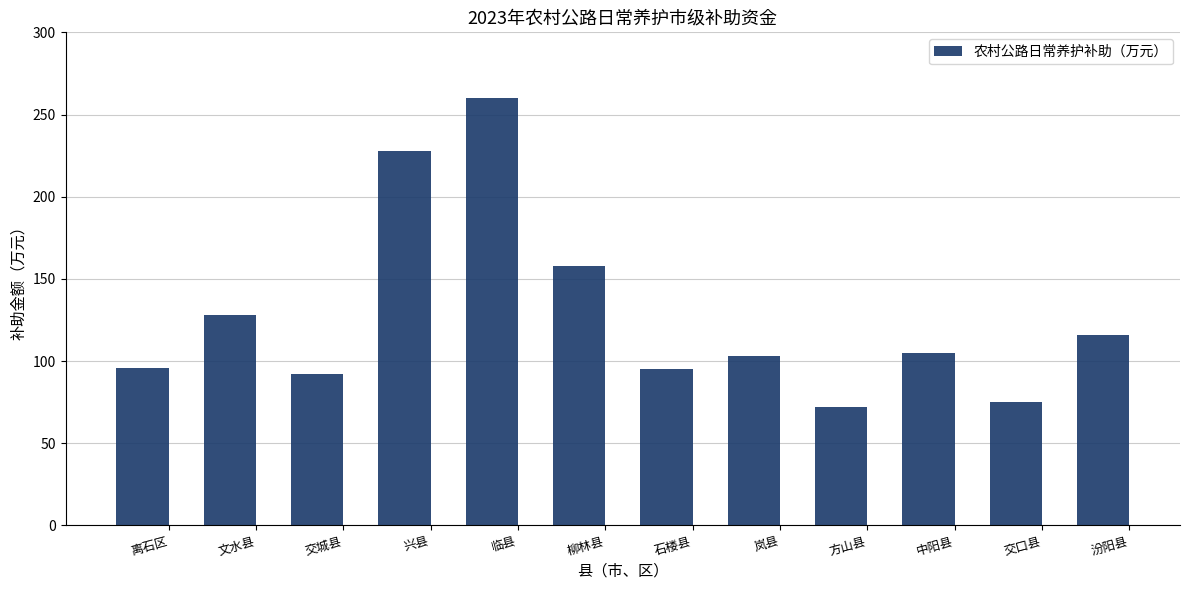

Which label corresponds to the largest value in the chart?

临县